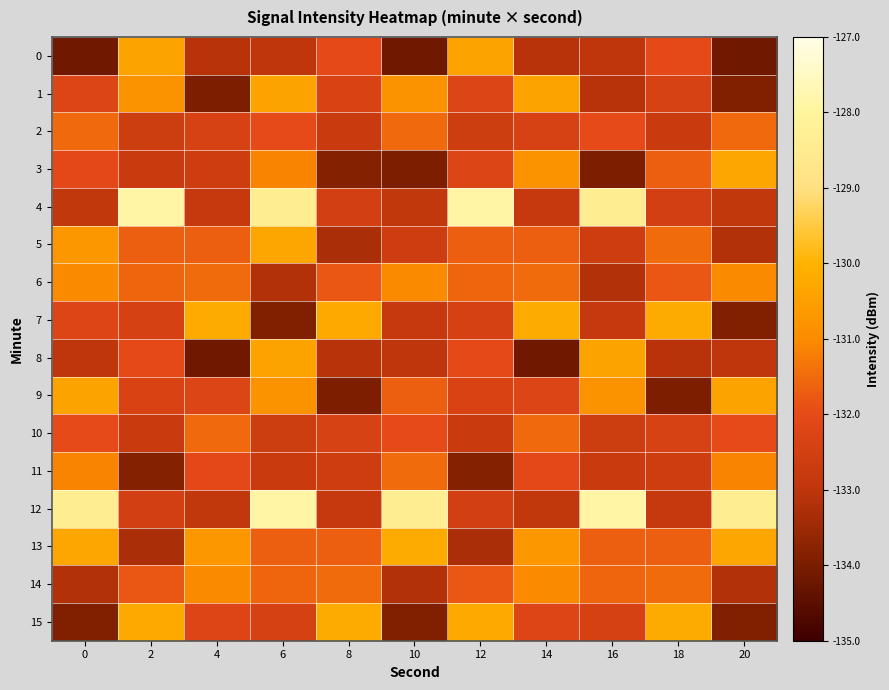

Which has a higher value, 10 or 2?

2